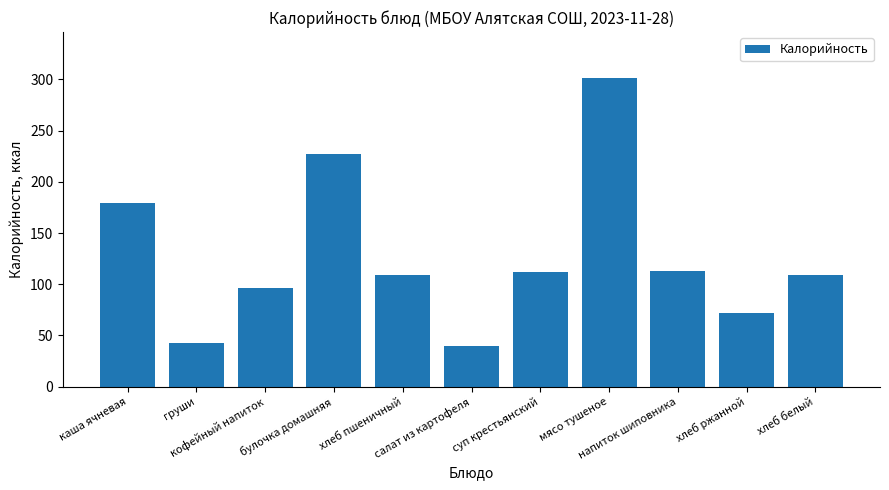

The value at мясо тушеное is 194. True or false?

False